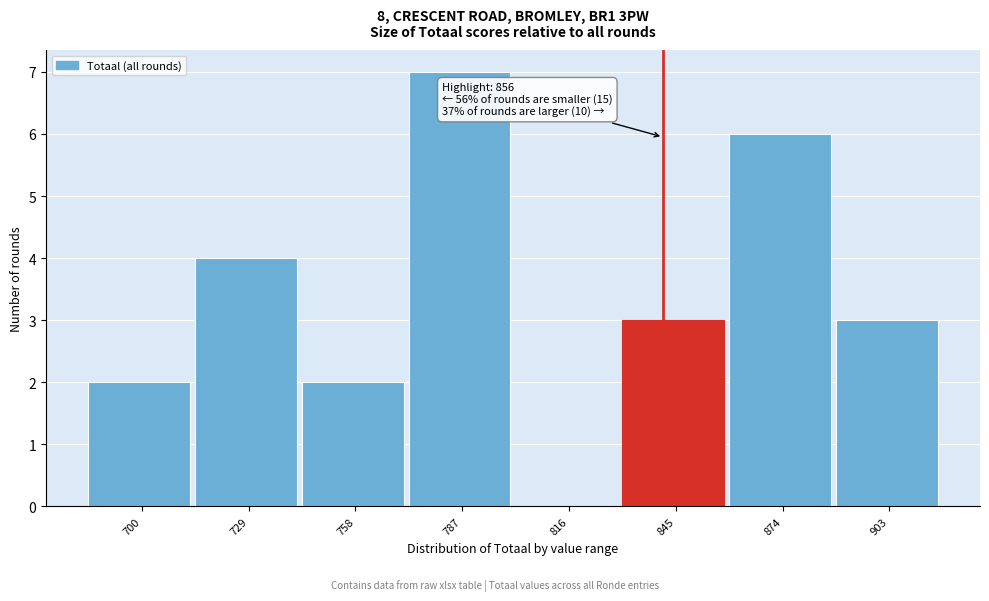

Reading right to left, extract all data points from this chart.

903=3	874=6	845=3	816=0	787=7	758=2	729=4	700=2